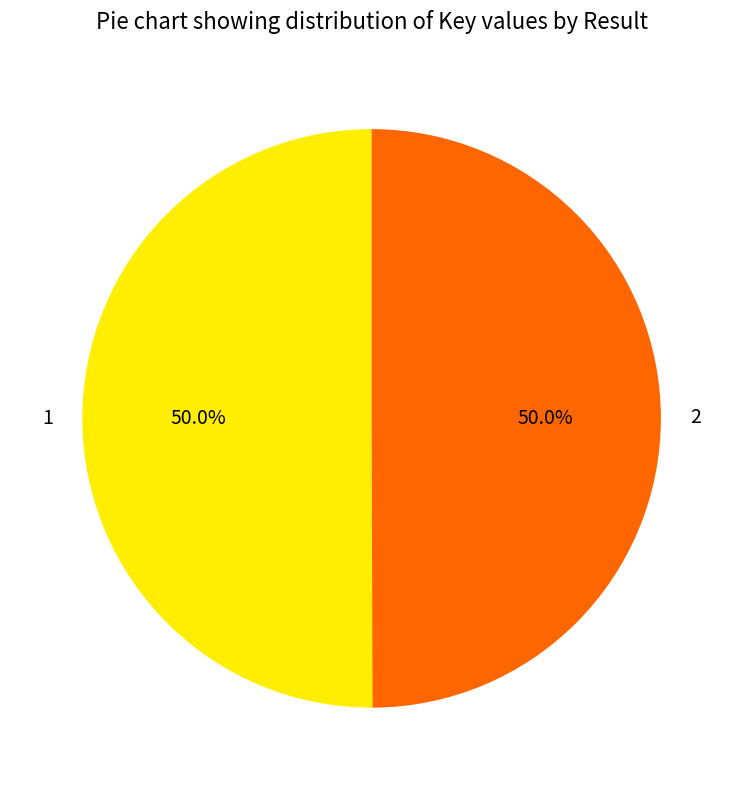

What is the ratio of the value at 1 to the value at 2?

1.0